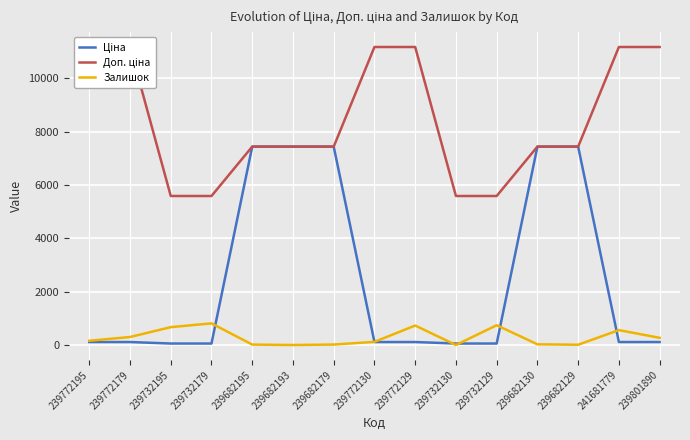

Reading left to right, what are all the values shown in this chart?

Ціна: 239772195=111.7	239772179=111.7	239732195=55.9	239732179=55.9	239682195=7436.2	239682193=7436.2	239682179=7436.2	239772130=111.7	239772129=111.7	239732130=55.9	239732129=55.9	239682130=7436.2	239682129=7436.2	241681779=111.7	239801890=111.7
Доп. ціна: 239772195=11169.0	239772179=11169.0	239732195=5585.0	239732179=5585.0	239682195=7436.2	239682193=7436.2	239682179=7436.2	239772130=11169.0	239772129=11169.0	239732130=5585.0	239732129=5585.0	239682130=7436.2	239682129=7436.2	241681779=11169.0	239801890=11169.0
Залишок: 239772195=160.0	239772179=300.0	239732195=670.0	239732179=811.0	239682195=16.0	239682193=0.0	239682179=17.0	239772130=118.0	239772129=730.0	239732130=0.0	239732129=742.0	239682130=26.0	239682129=10.0	241681779=559.0	239801890=269.0